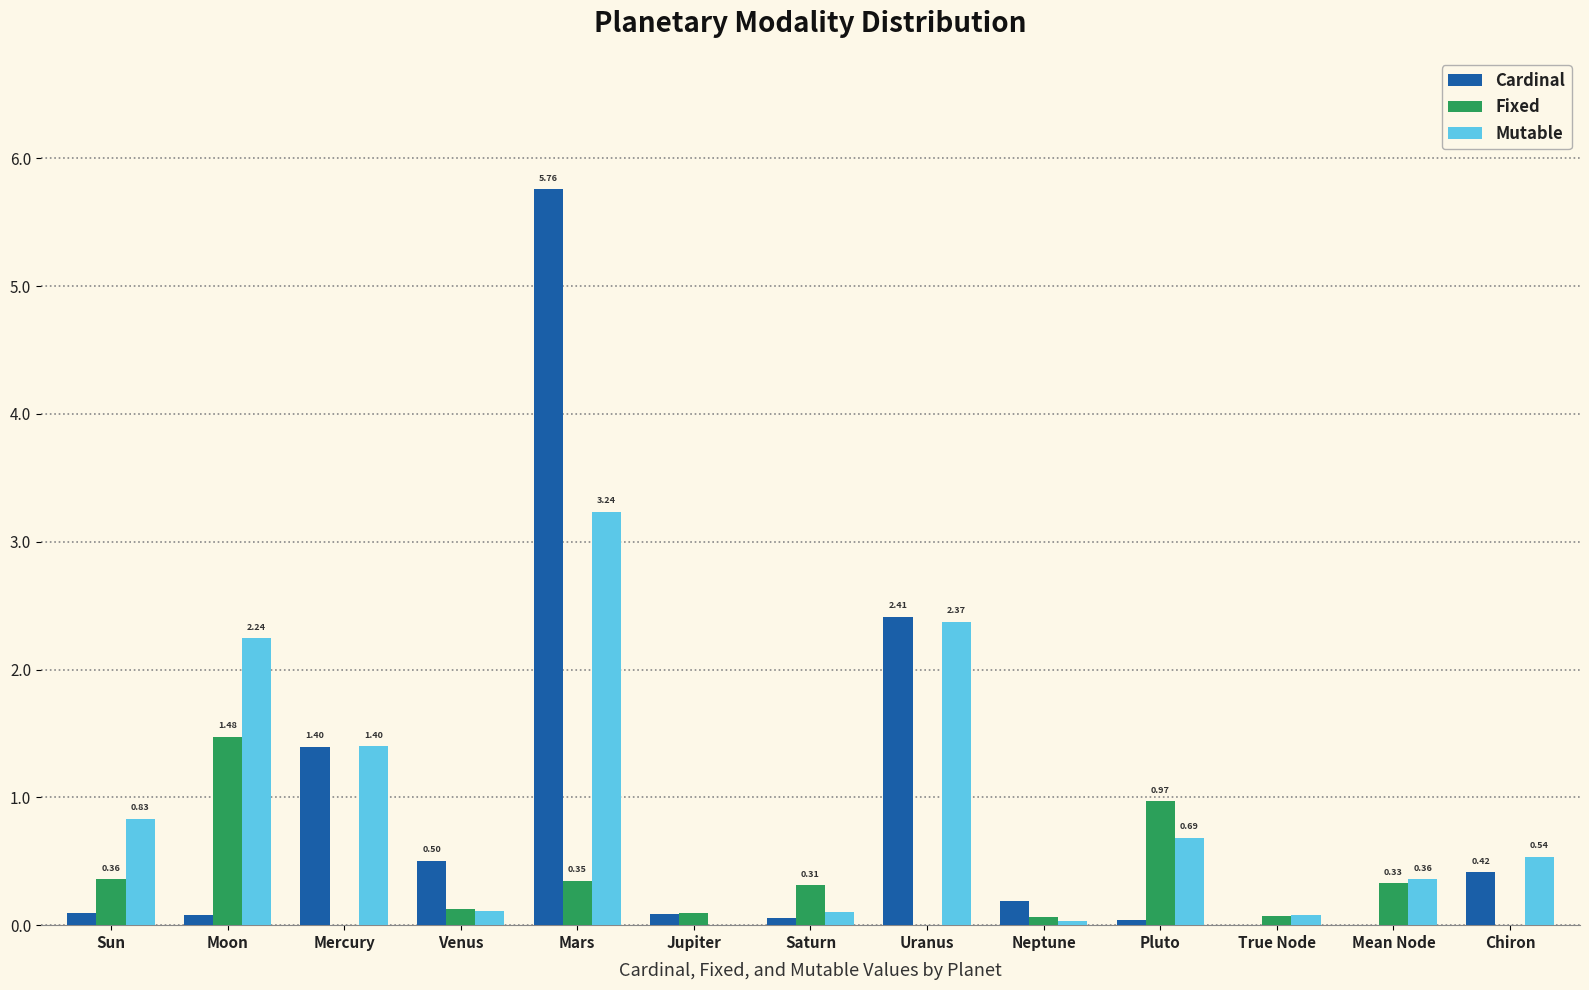

Is the value of Cardinal at Neptune greater than the value of Fixed at Chiron?

Yes